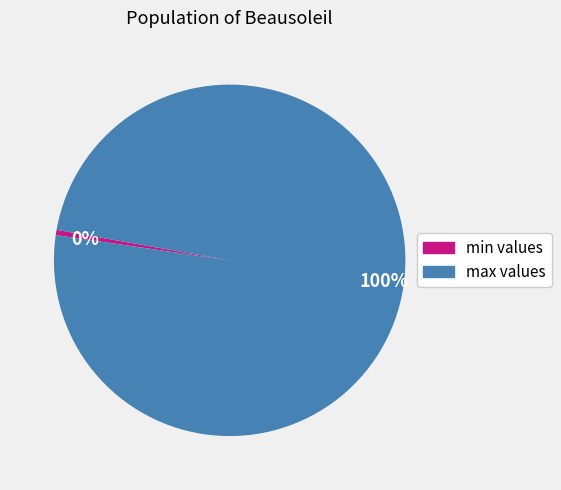

Combined, do 100% and 0% account for over 50%?

Yes